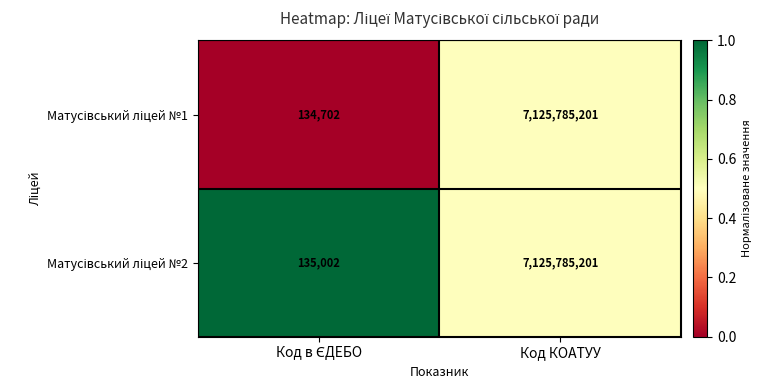

What is the smallest value displayed?

134702